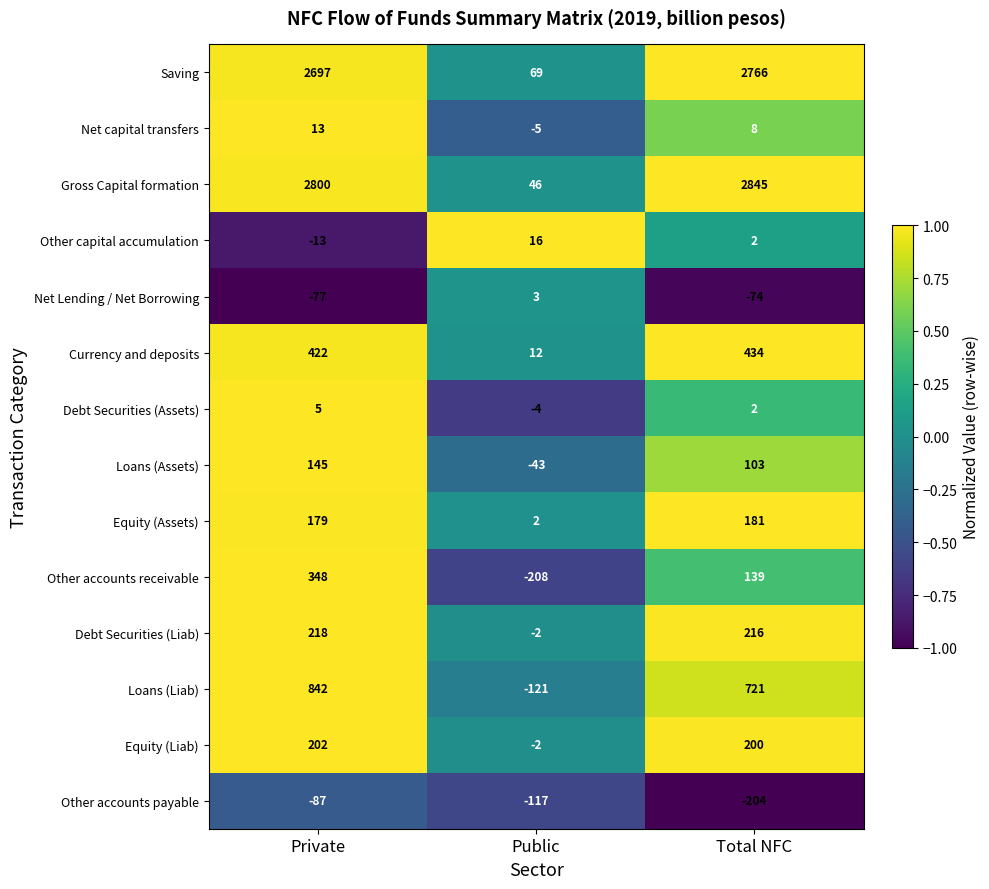

What is the difference between the maximum and second lowest values in the Other accounts receivable series?

209